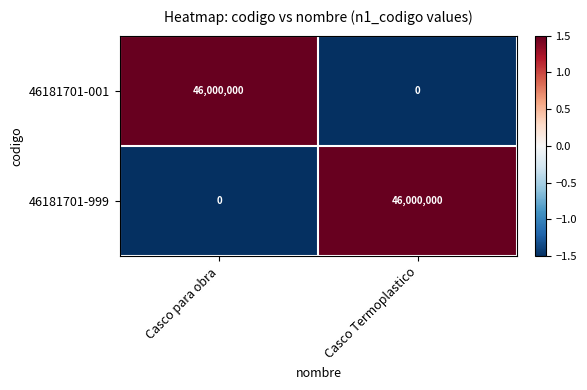

What is the smallest value displayed?

0